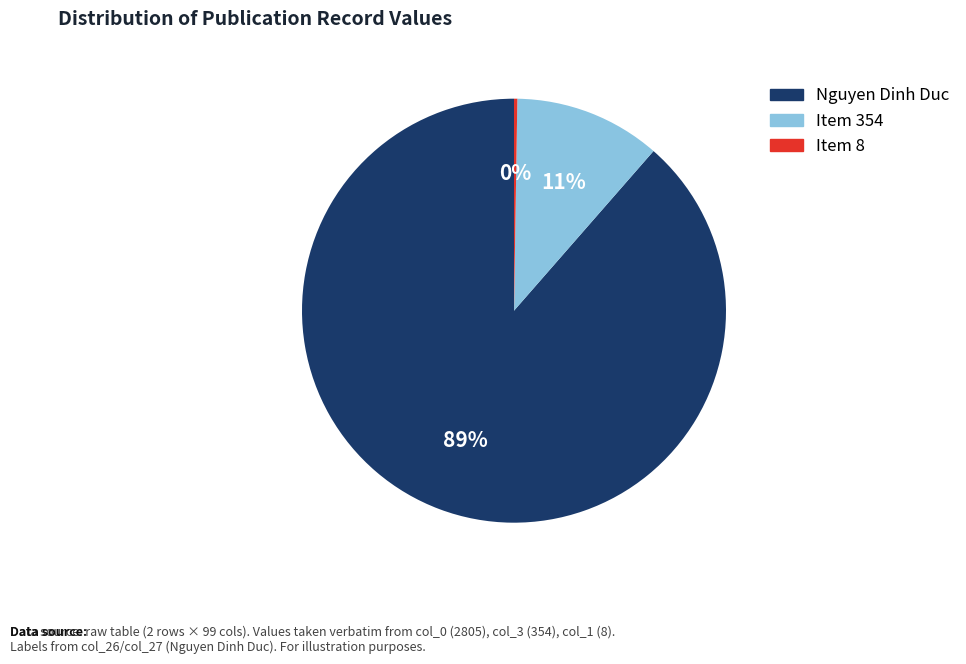

Is the sum of Nguyen Dinh Duc and Item 354 greater than half?

Yes